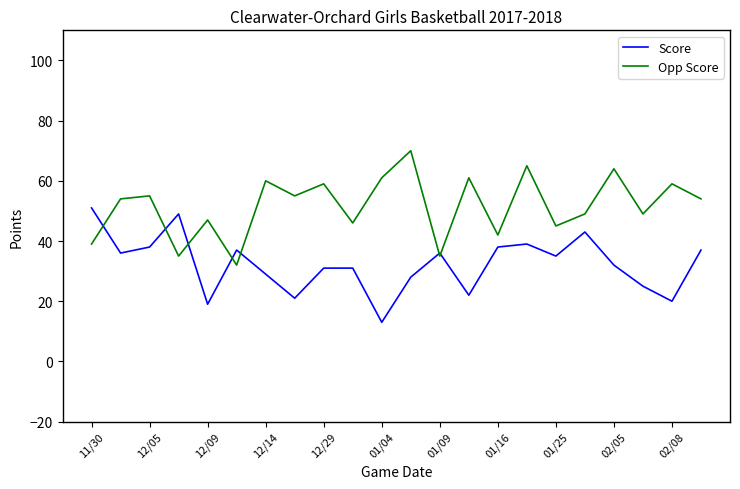

What is the difference between the second highest and second lowest values in the Score series?

30